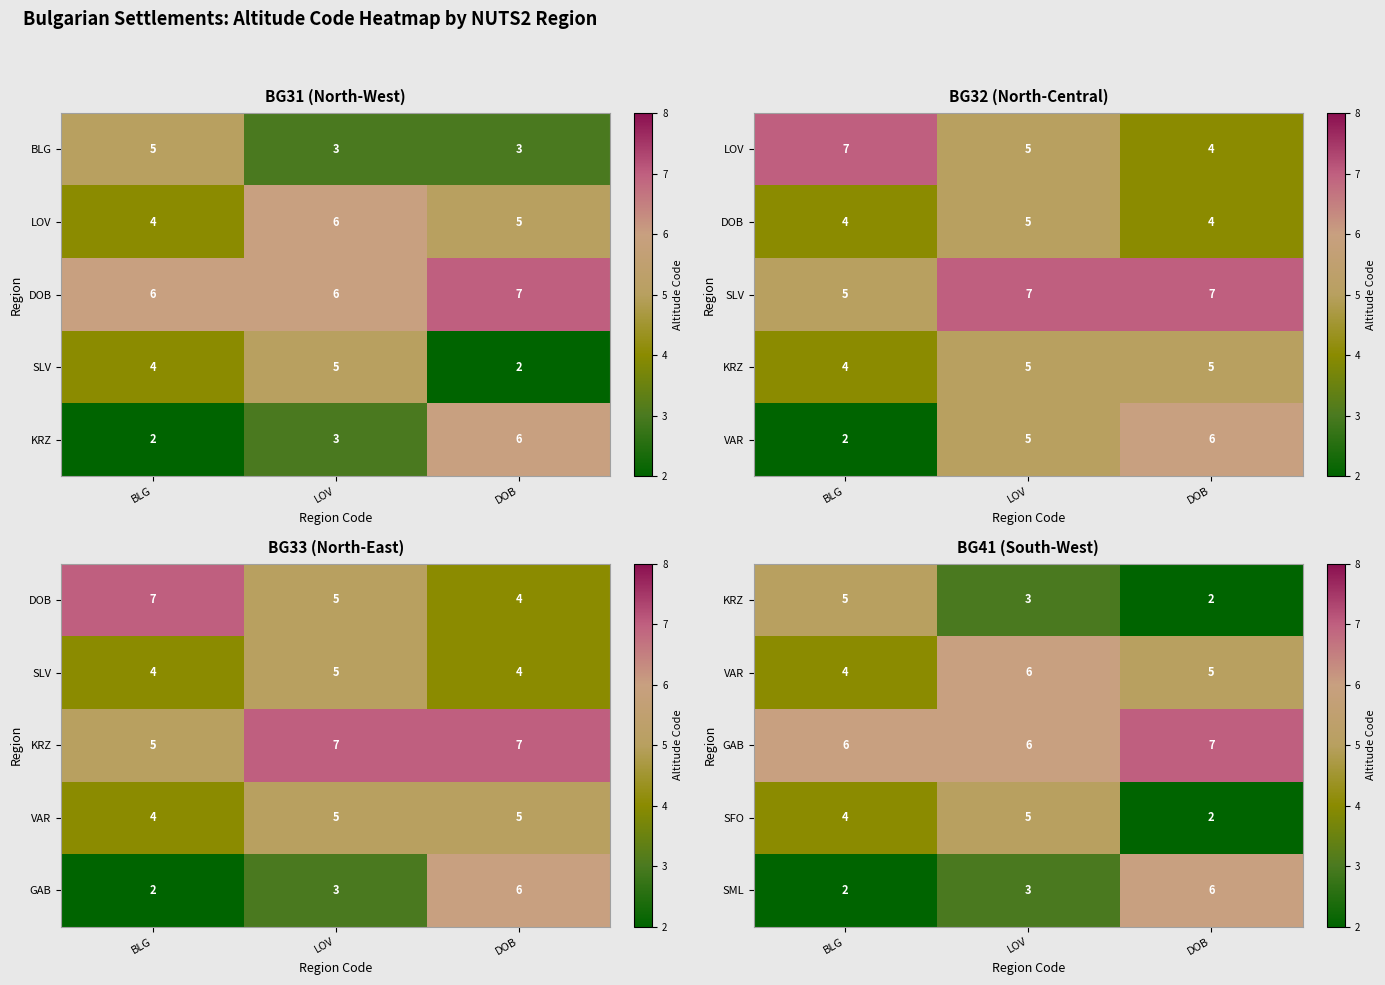

How many data points does each series have?

3